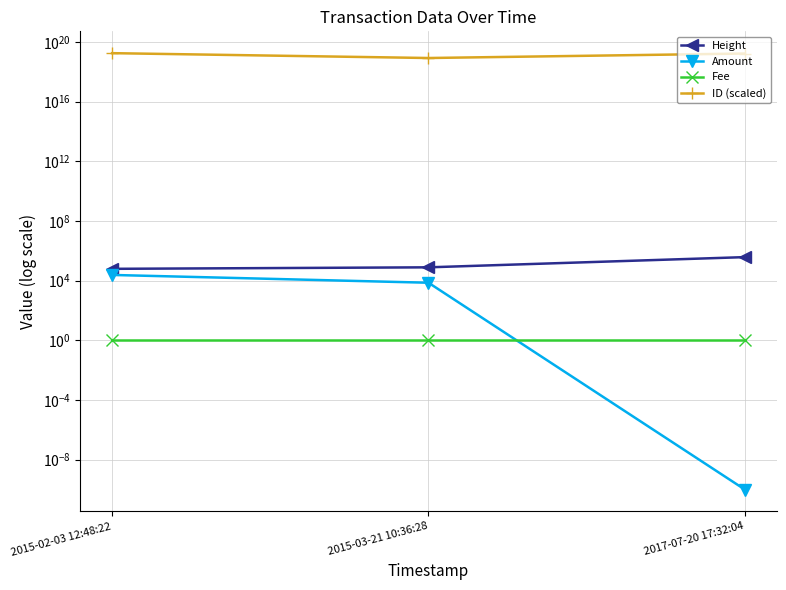

Count the number of categories in the chart.

3